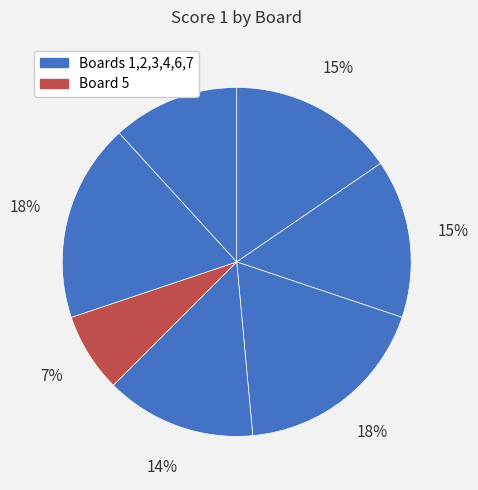

Count the number of slices in the pie.

7